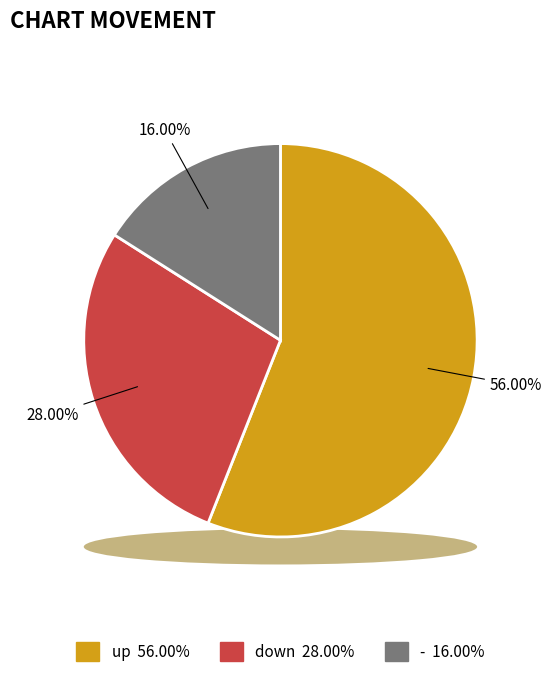

Approximately how many times larger is the value at up compared to down?

2.0